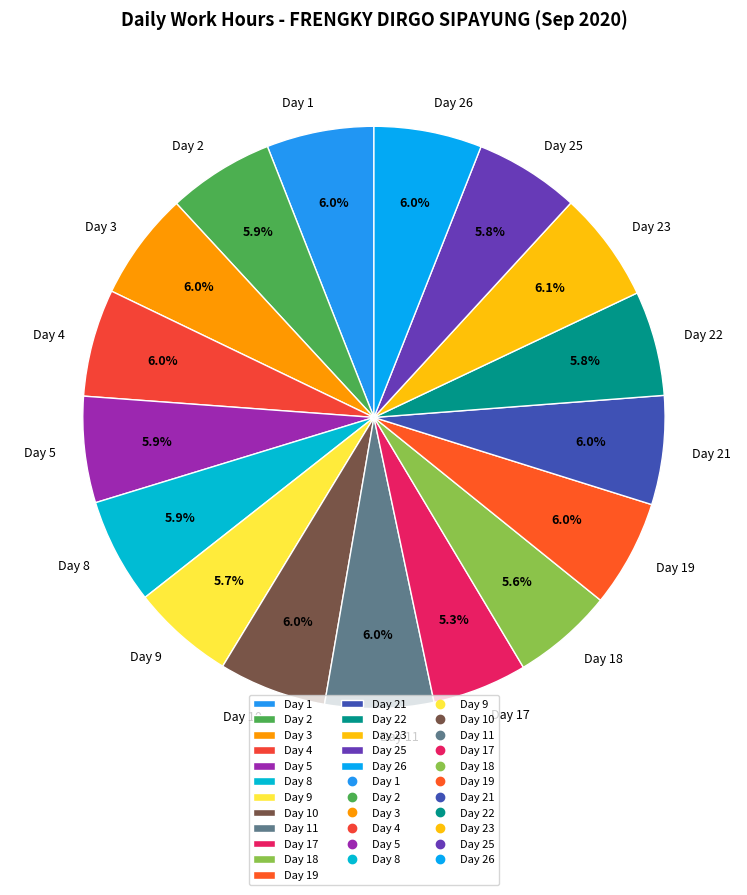

How many slices are in this pie chart?

17